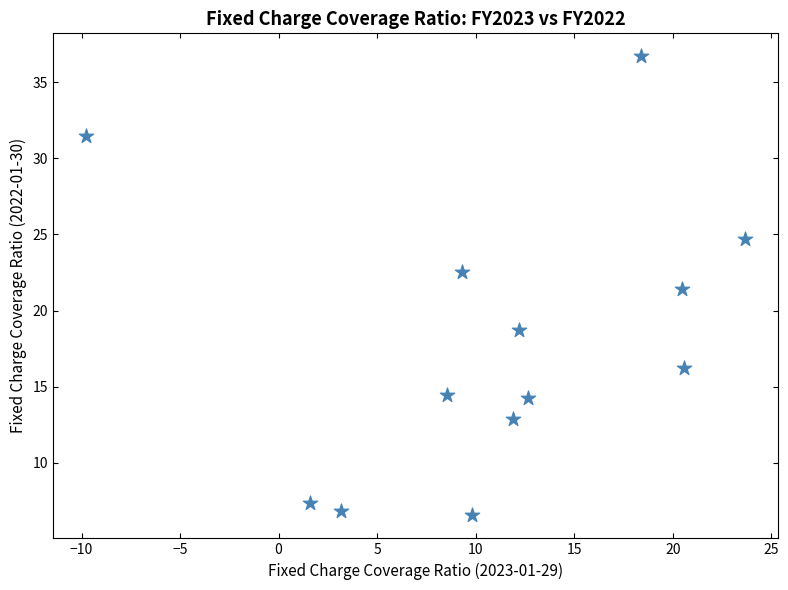

What is the range of X values (max minus min)?

33.5